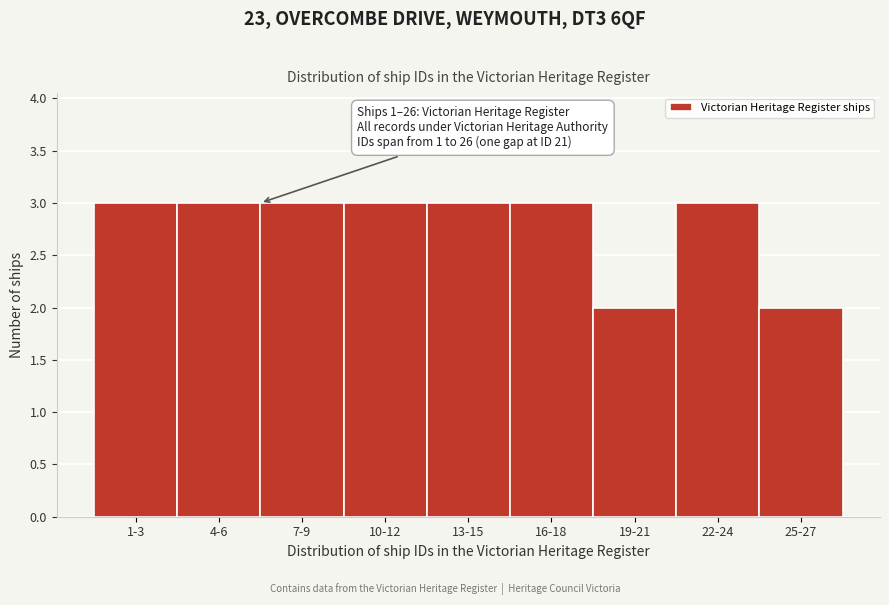

Reading left to right, extract all data points from this chart.

1-3=3	4-6=3	7-9=3	10-12=3	13-15=3	16-18=3	19-21=2	22-24=3	25-27=2